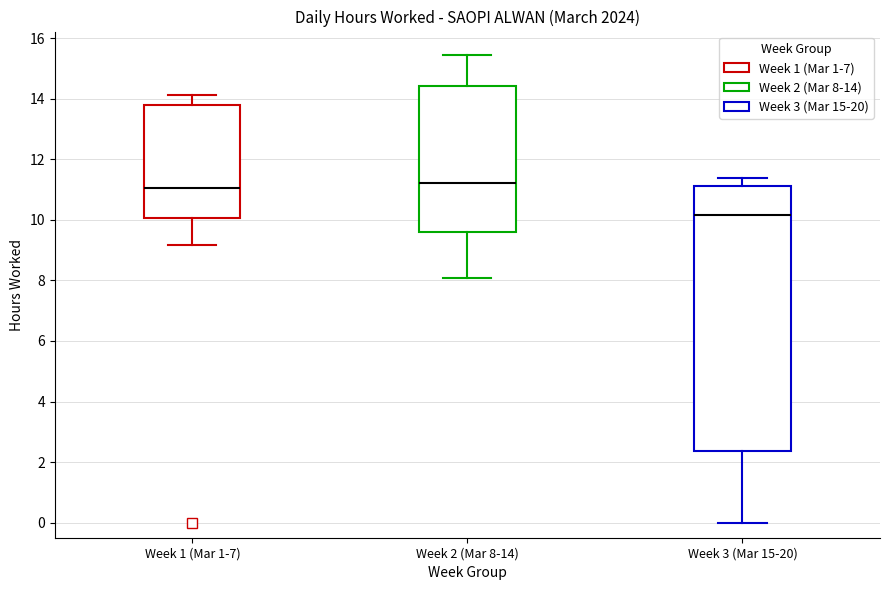

Which box is the tallest, from its lower edge to its upper edge?

Week 3 (Mar 15-20)